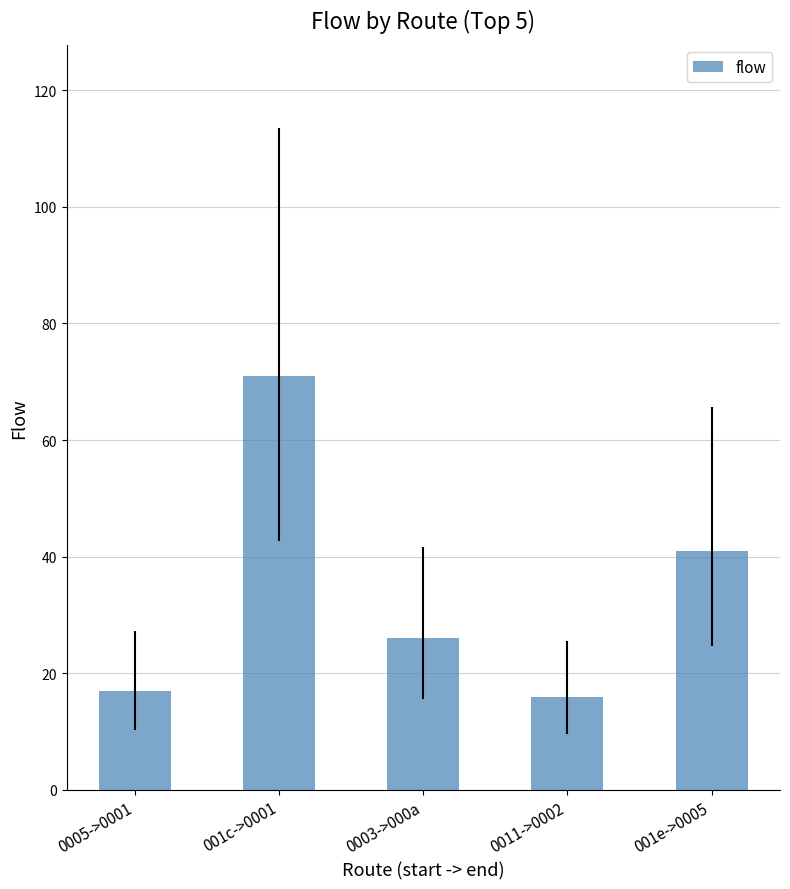

Reading right to left, what are all the values shown in this chart?

001e->0005=41	0011->0002=16	0003->000a=26	001c->0001=71	0005->0001=17